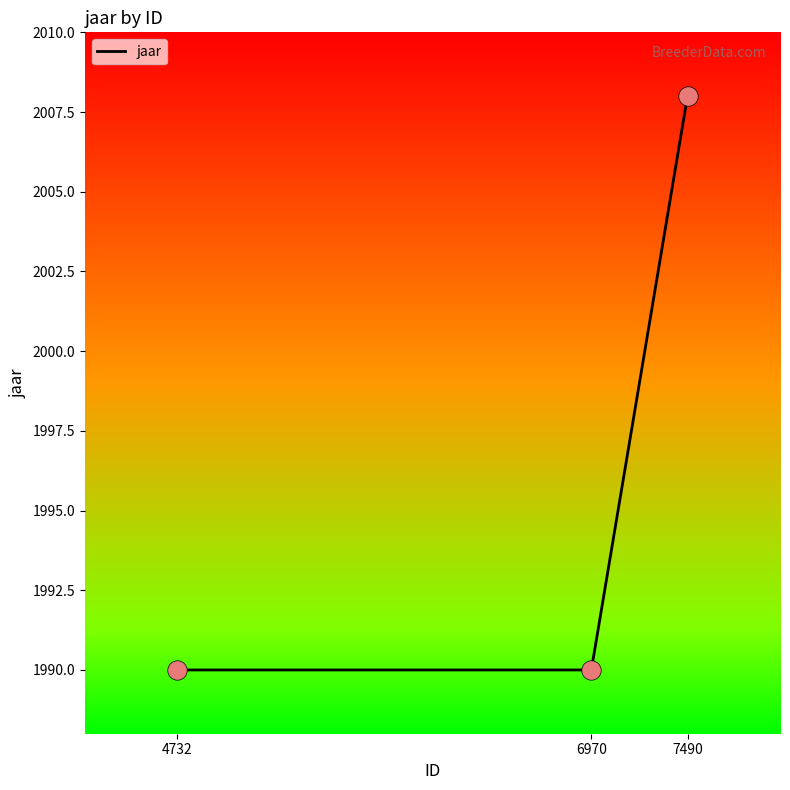

Which has a higher value, 7490 or 6970?

7490